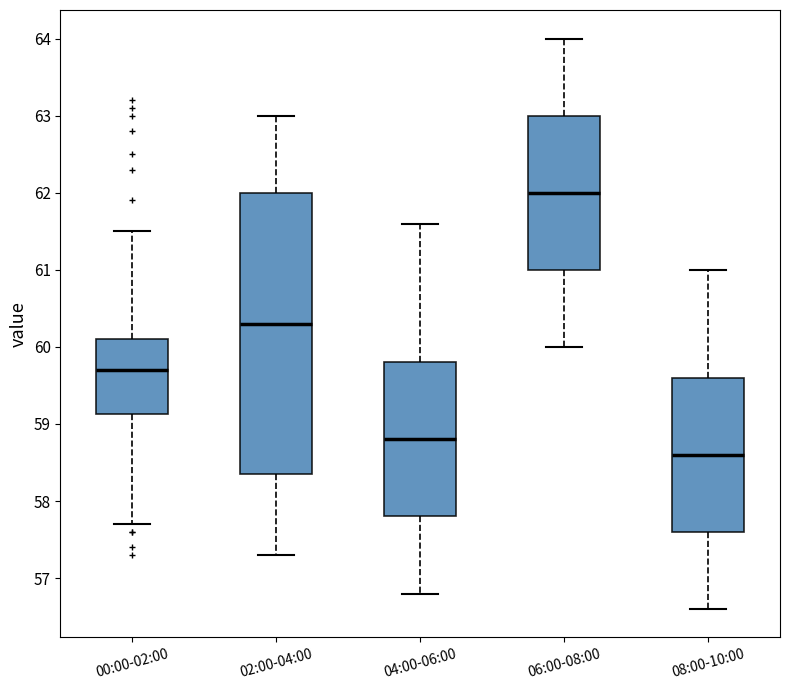

Where does the upper whisker of the box for 08:00-10:00 end on the y-axis? The values are not printed on the chart, so give them approximately, as read against the axis.

61.0